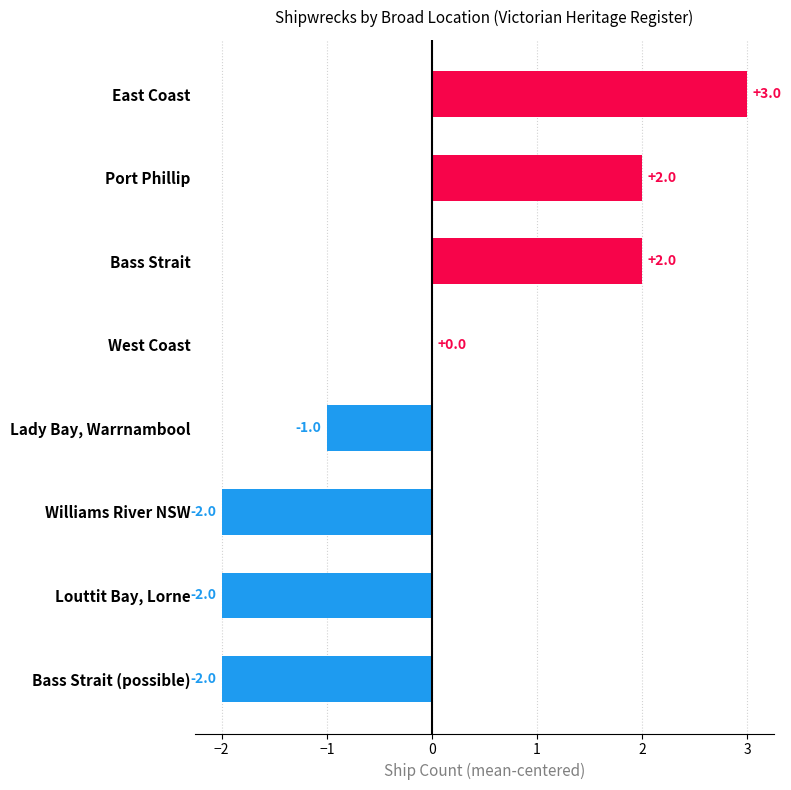

Reading bottom to top, list all the values displayed in this chart.

Bass Strait (possible)=-2	Louttit Bay, Lorne=-2	Williams River NSW=-2	Lady Bay, Warrnambool=-1	West Coast=0	Bass Strait=2	Port Phillip=2	East Coast=3